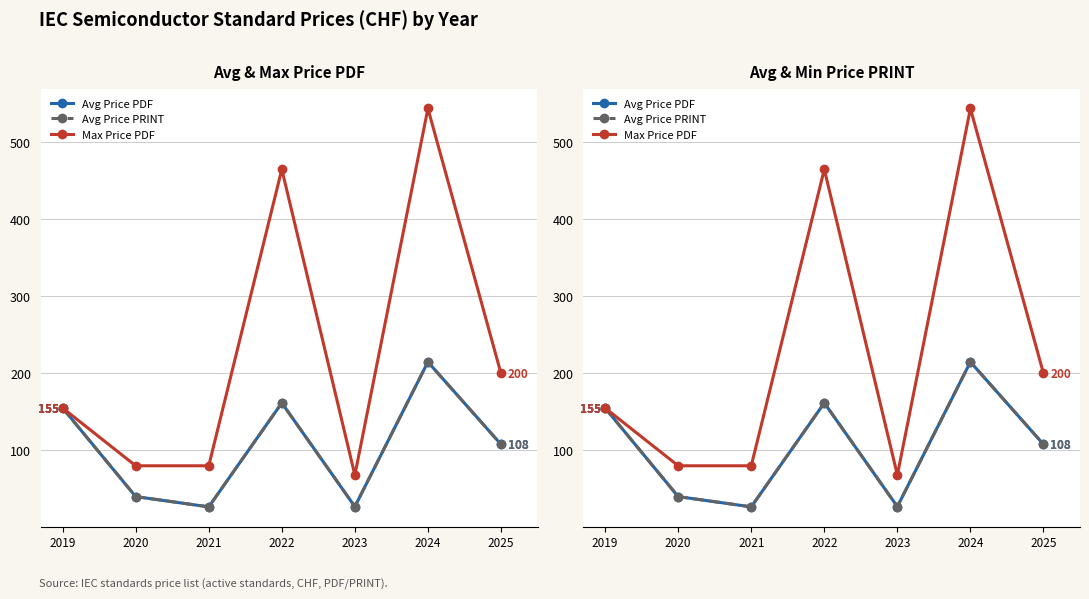

Where is the first local minimum for Avg Price PDF?

2021